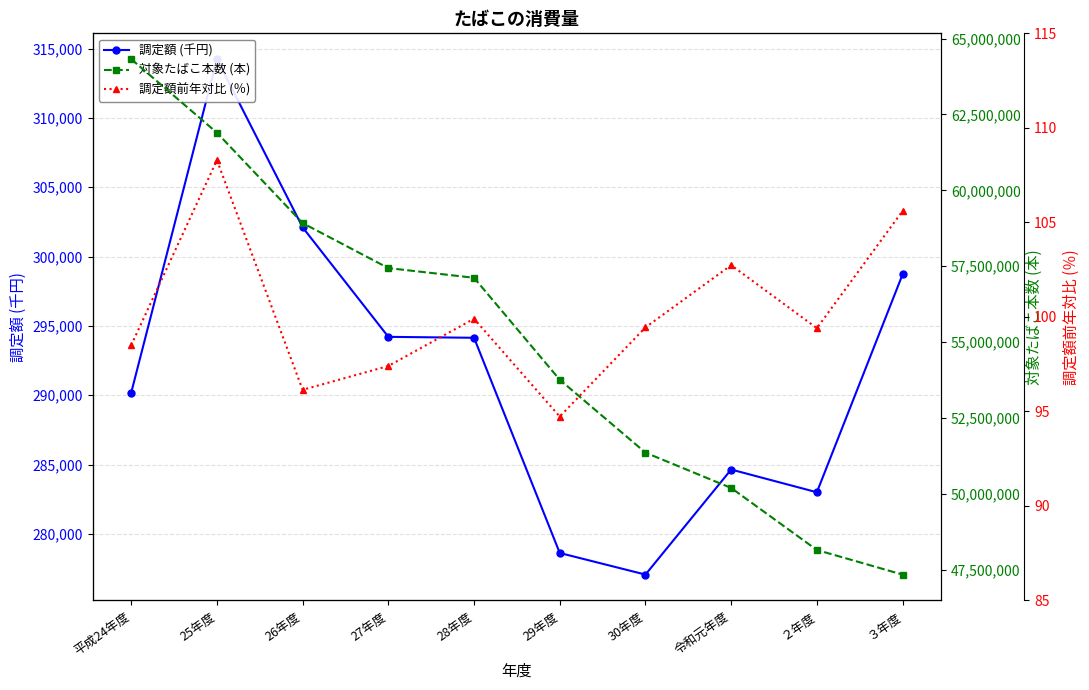

In 調定額 (千円), how many points are lower than both neighbors (excluding endpoints)?

2